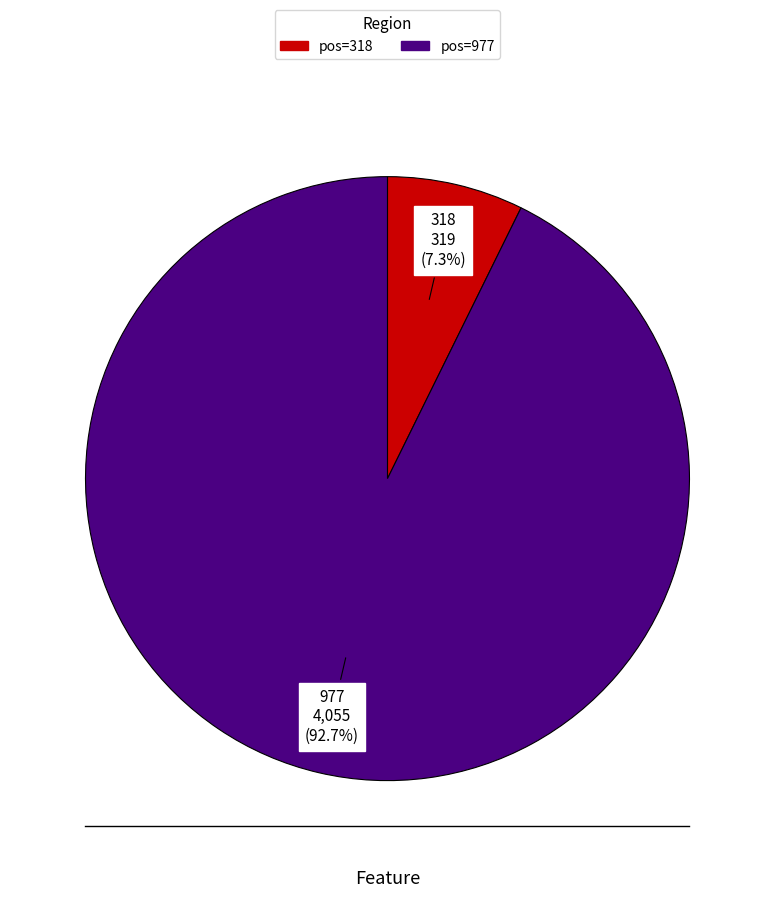

Is it true that 318 is 7% of the pie?

True